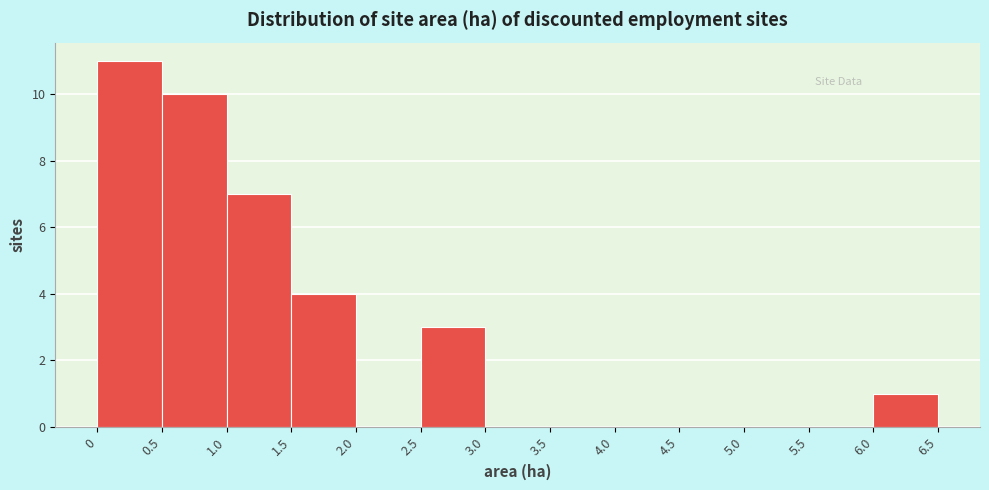

How tall is the bar that spans 6.0 to 6.5 on the x-axis? The values are not printed on the chart, so give them approximately, as read against the axis.

1